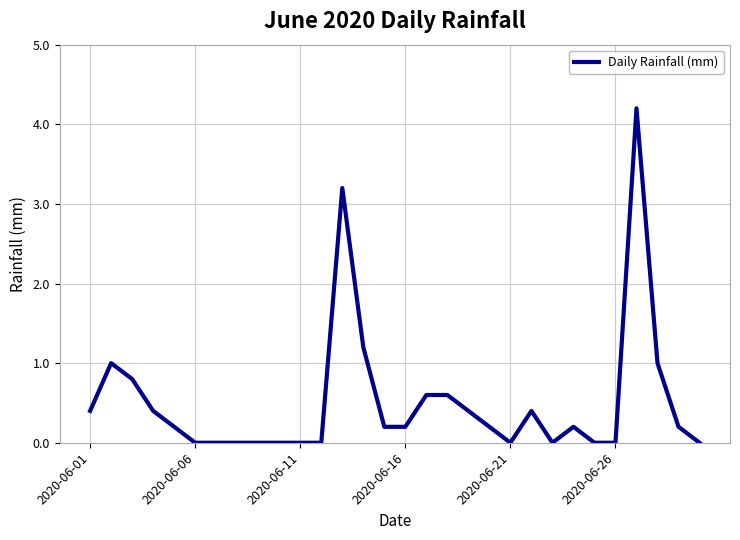

What is the maximum value shown in the chart?

4.2